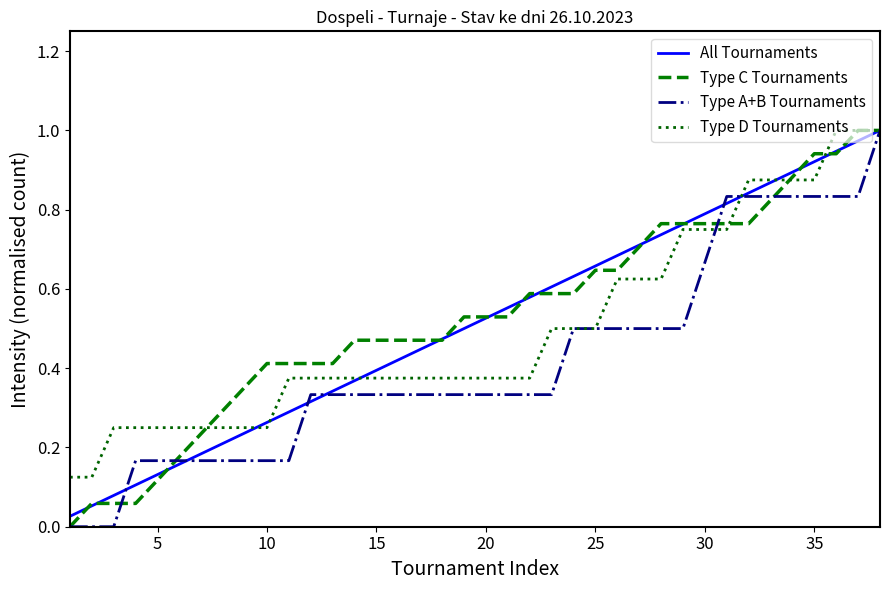

How many categories are shown in the chart?

38